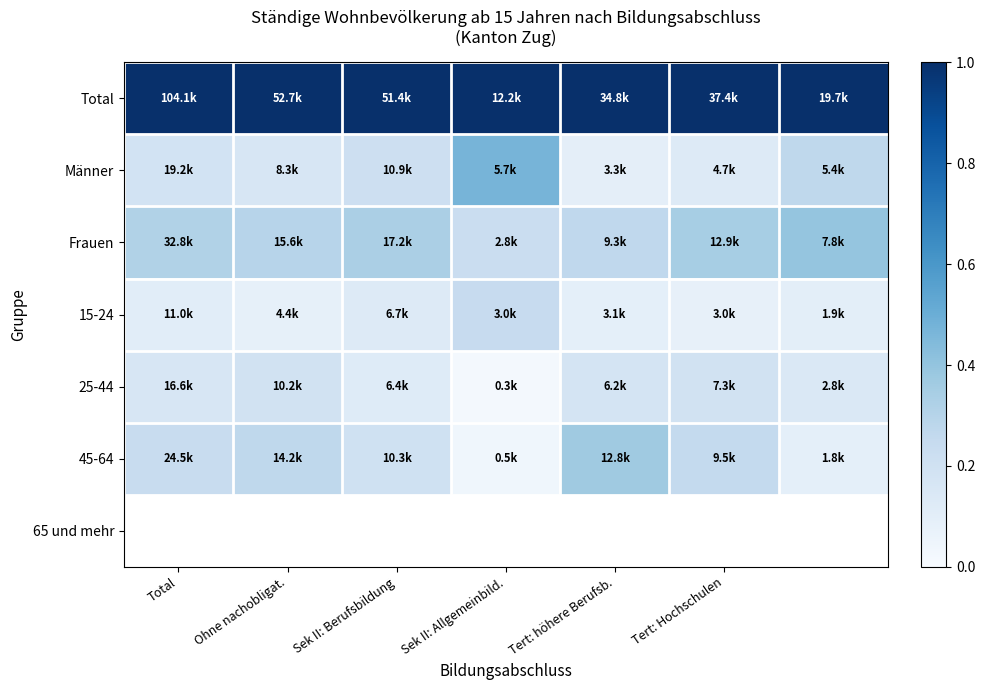

Count the number of categories in the chart.

7